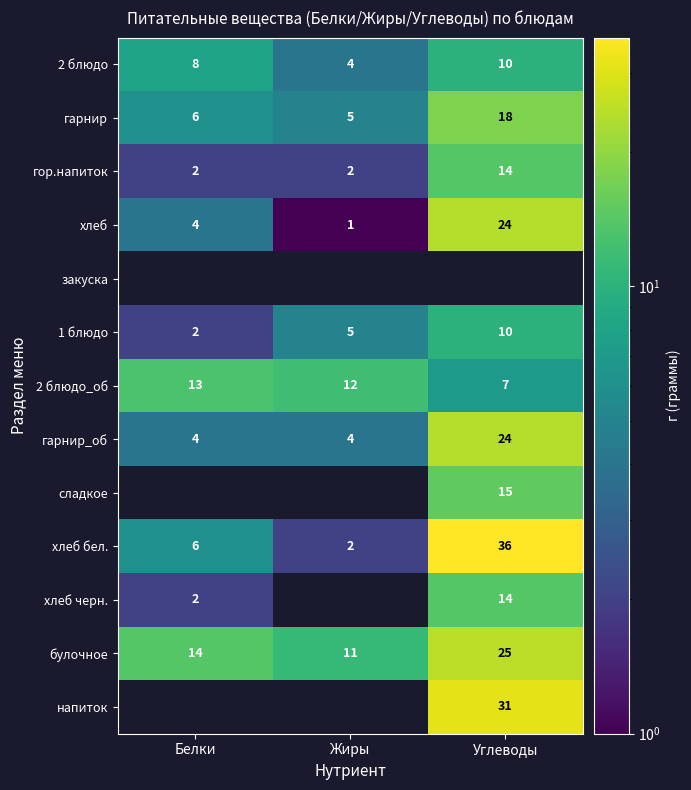

What is the average value of the хлеб бел. series?

15